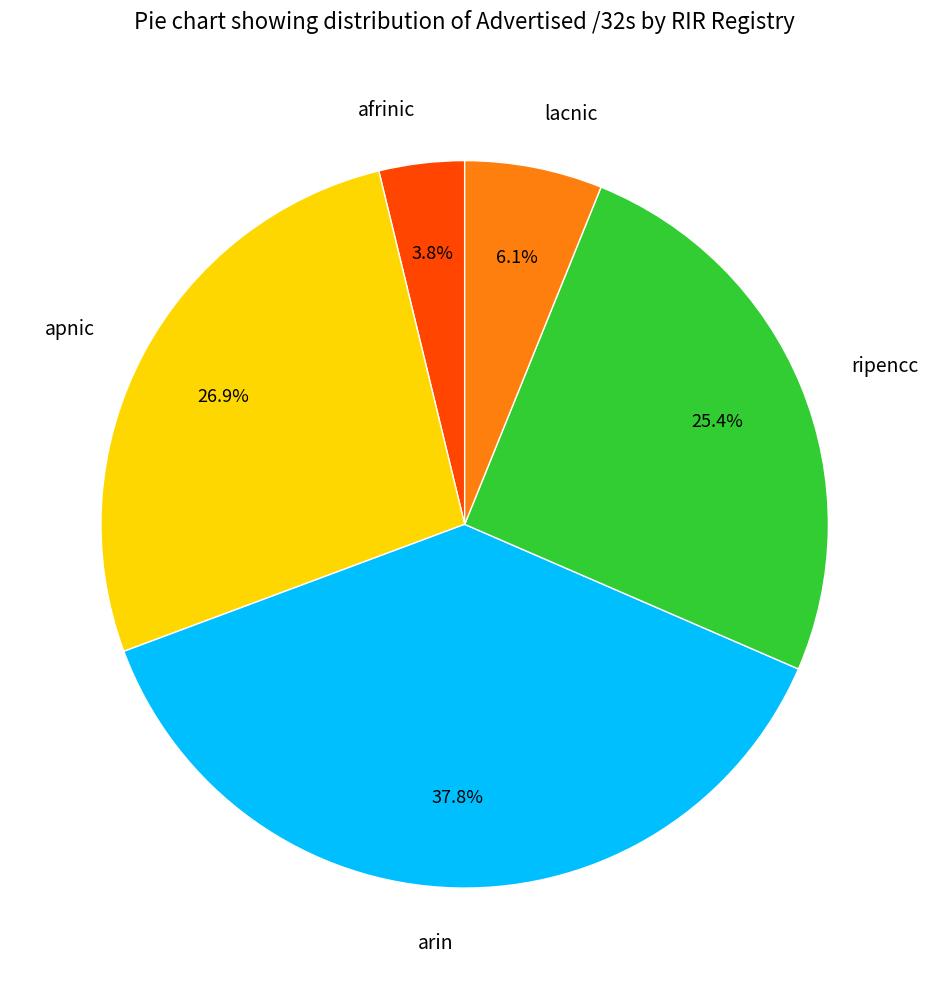

Rank the categories by value from lowest to highest.

afrinic, lacnic, ripencc, apnic, arin